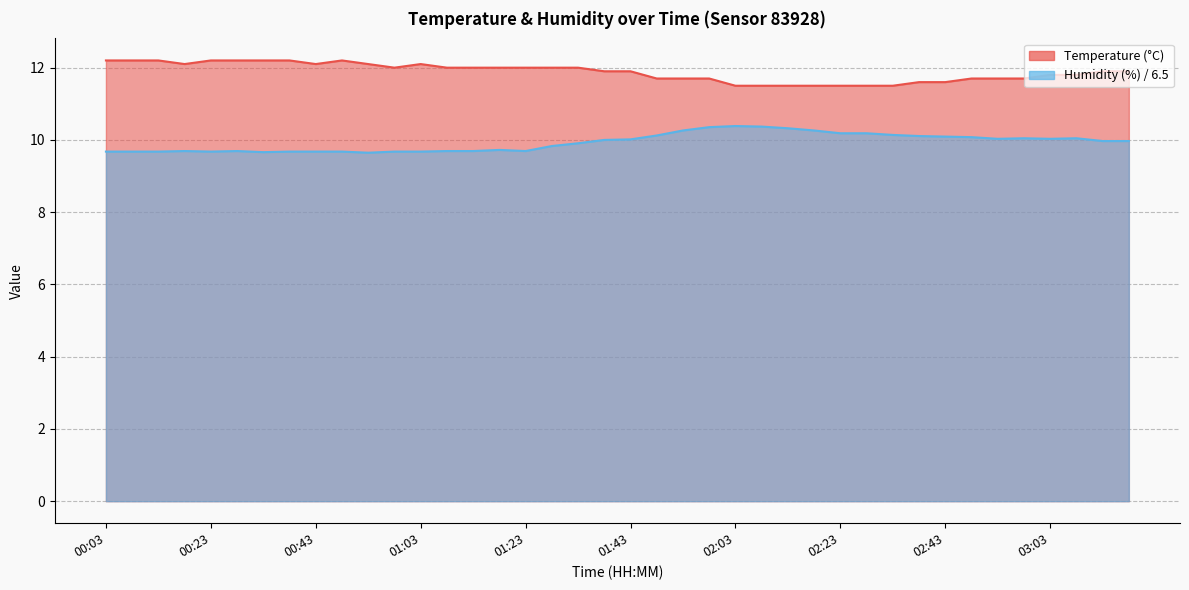

Reading left to right, what are all the values shown in this chart?

temperature: 00:03=12.2	00:08=12.2	00:13=12.2	00:18=12.1	00:23=12.2	00:28=12.2	00:33=12.2	00:38=12.2	00:43=12.1	00:48=12.2	00:53=12.1	00:58=12.0	01:03=12.1	01:08=12.0	01:13=12.0	01:18=12.0	01:23=12.0	01:28=12.0	01:33=12.0	01:38=11.9	01:43=11.9	01:48=11.7	01:53=11.7	01:58=11.7	02:03=11.5	02:08=11.5	02:13=11.5	02:18=11.5	02:23=11.5	02:28=11.5	02:33=11.5	02:38=11.6	02:43=11.6	02:48=11.7	02:53=11.7	02:58=11.7	03:03=11.8	03:08=11.8	03:13=11.9	03:18=11.9
humidity: 00:03=9.7	00:08=9.7	00:13=9.7	00:18=9.7	00:23=9.7	00:28=9.7	00:33=9.7	00:38=9.7	00:43=9.7	00:48=9.7	00:53=9.6	00:58=9.7	01:03=9.7	01:08=9.7	01:13=9.7	01:18=9.7	01:23=9.7	01:28=9.8	01:33=9.9	01:38=10.0	01:43=10.0	01:48=10.1	01:53=10.3	01:58=10.4	02:03=10.4	02:08=10.4	02:13=10.3	02:18=10.3	02:23=10.2	02:28=10.2	02:33=10.1	02:38=10.1	02:43=10.1	02:48=10.1	02:53=10.0	02:58=10.0	03:03=10.0	03:08=10.0	03:13=10.0	03:18=10.0